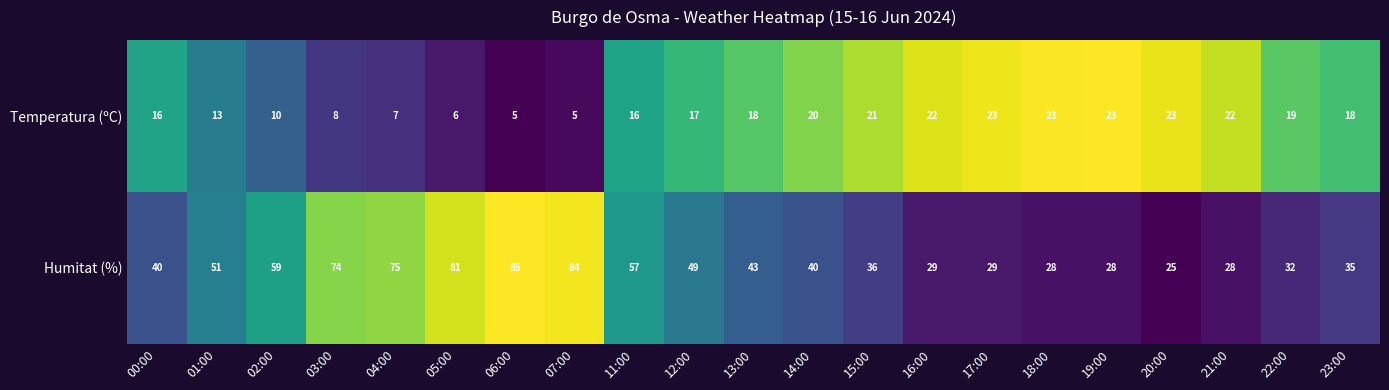

Between 11:00 and 13:00, which series saw the biggest shift?

Humitat (%)